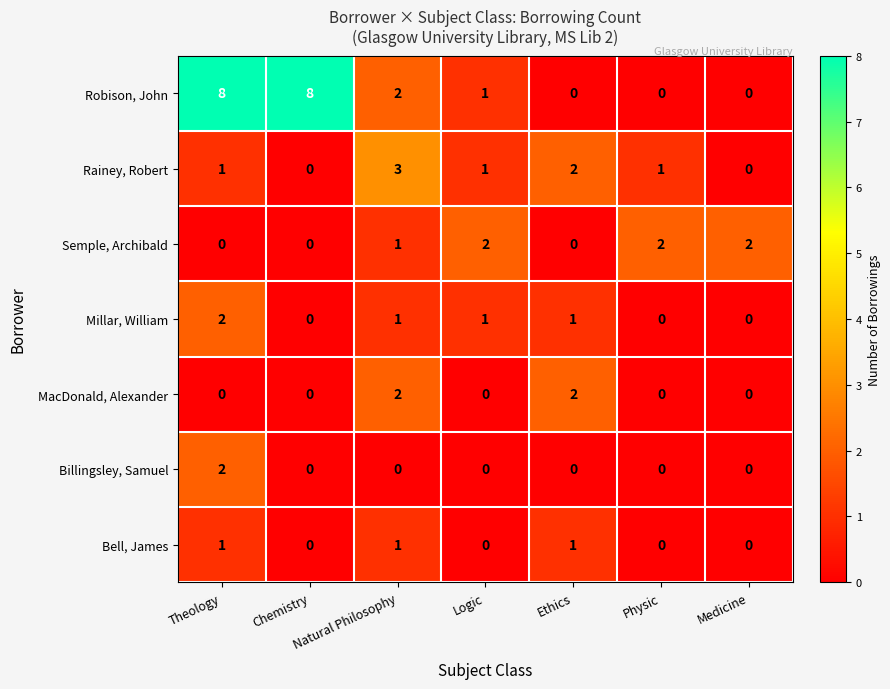

Count the MacDonald, Alexander values in the range 0 to 2.

7